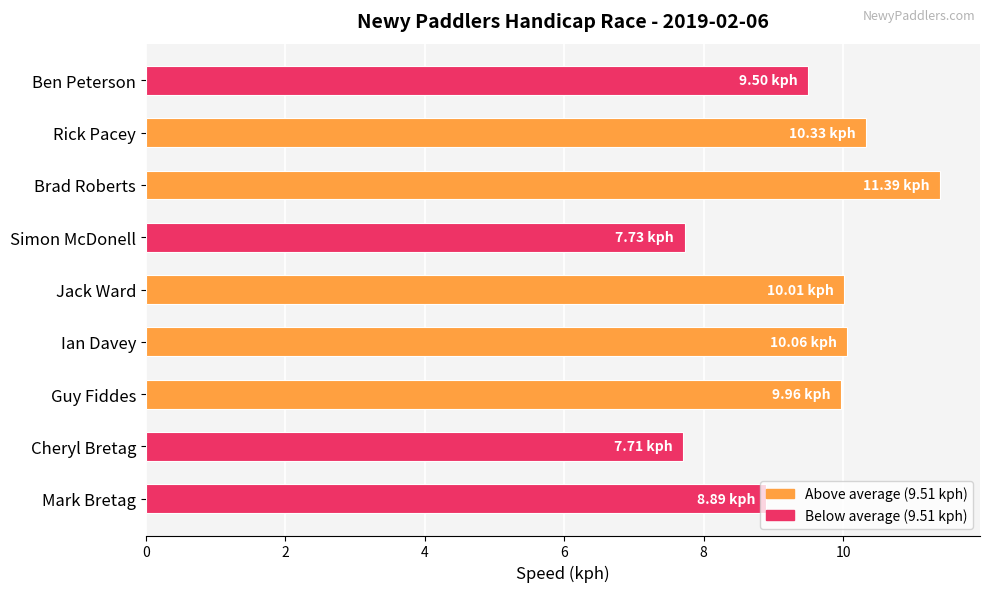

Does the chart contain stacked bars?

No